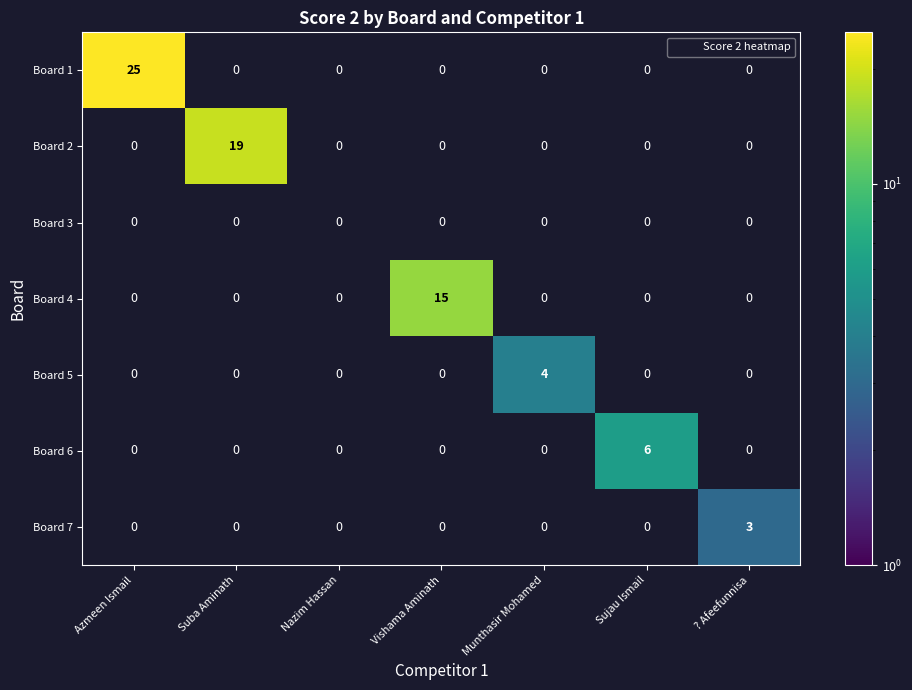

How many distinct data groups are displayed?

7